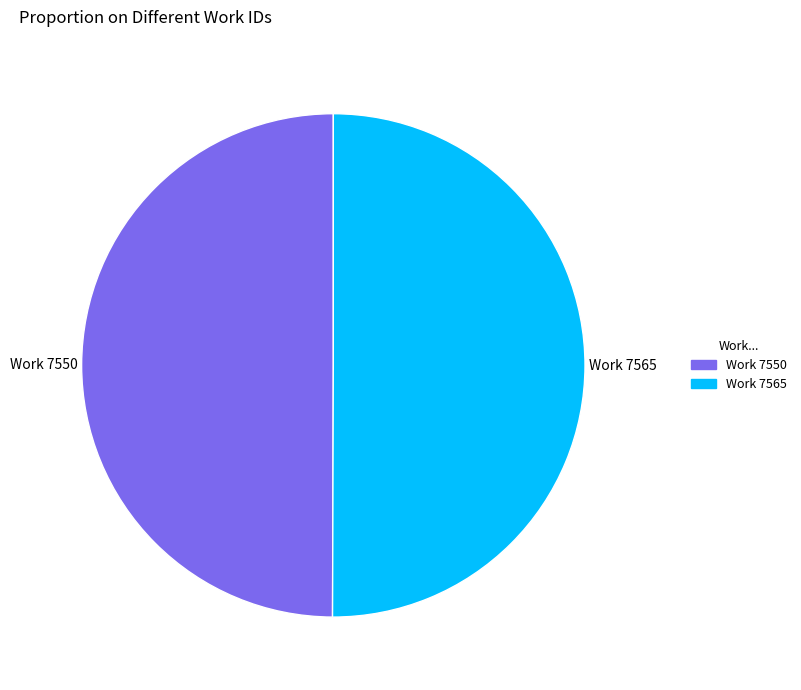

How many segments does this pie chart have?

2